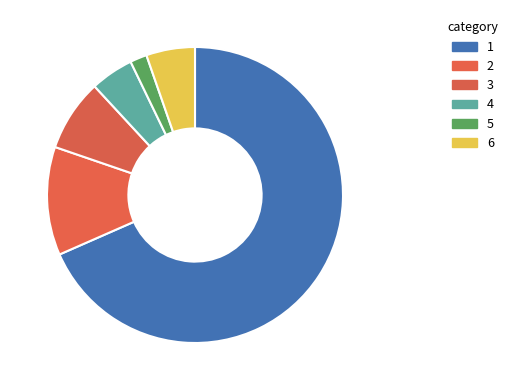

How many slices are in this pie chart?

6